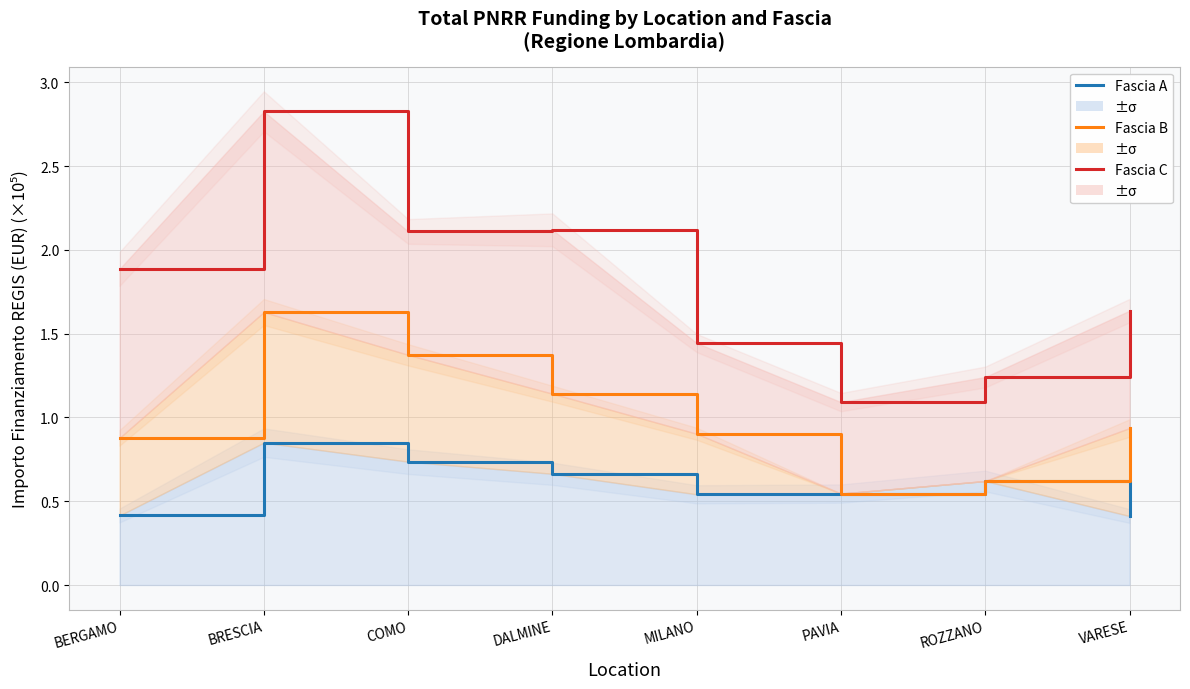

The value of Fascia C at BERGAMO is 1.2. True or false?

False